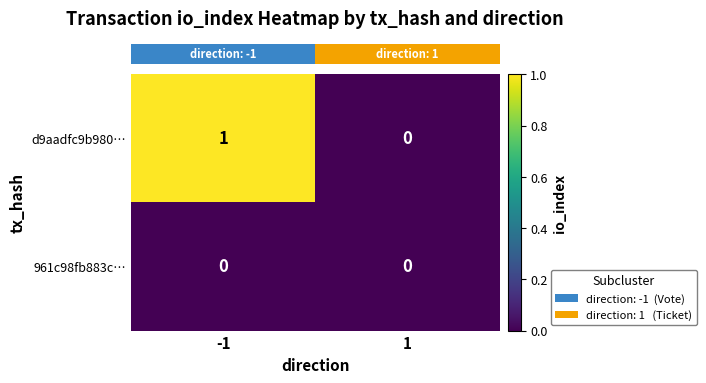

At which category is the sum across all series the highest?

-1